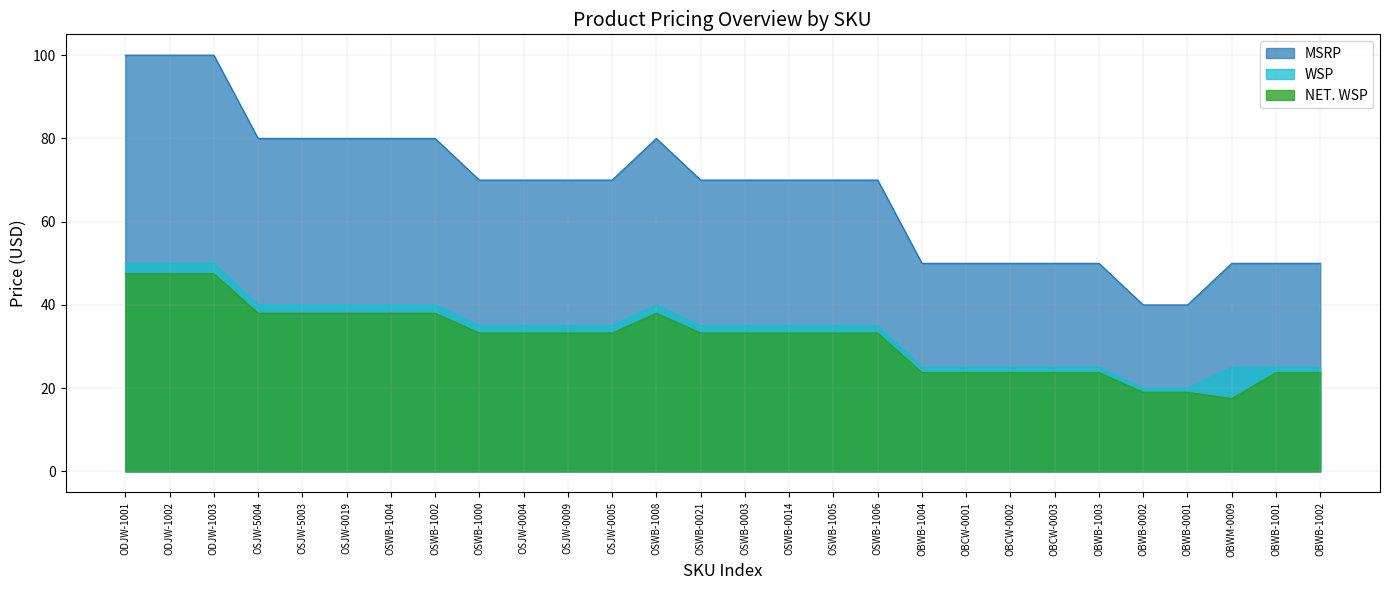

What is the average value of the WSP series?

33.8